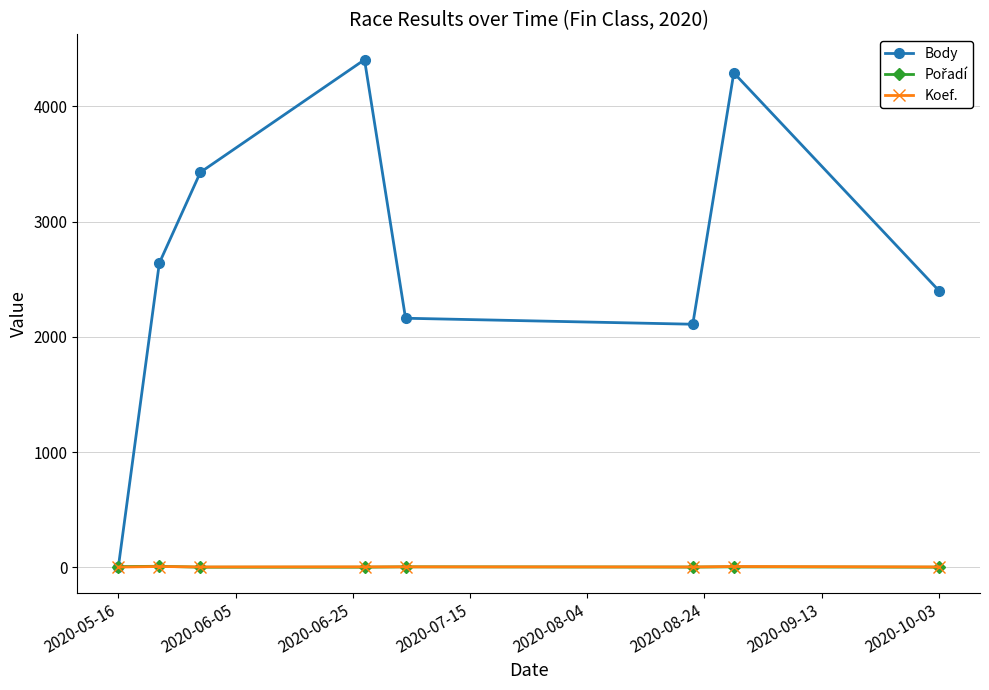

In Koef., how many points are lower than both neighbors (excluding endpoints)?

2